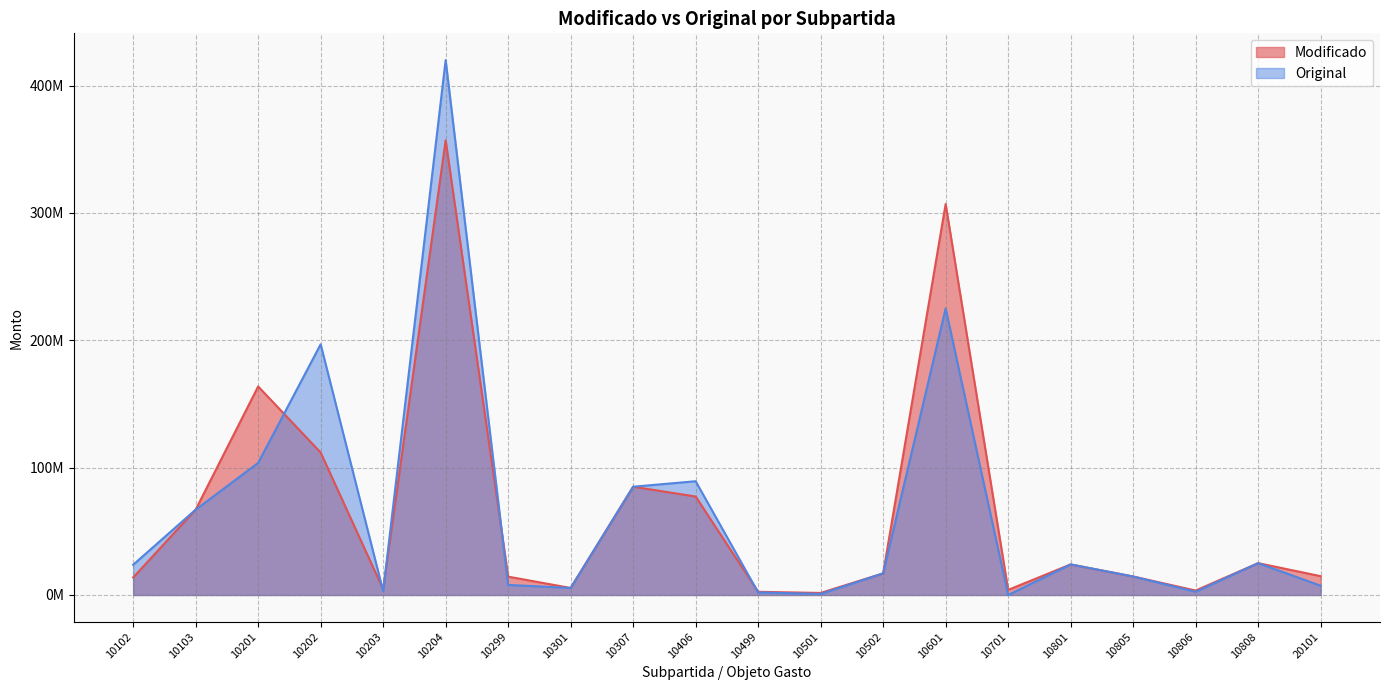

In Modificado, how many points are lower than both neighbors (excluding endpoints)?

5